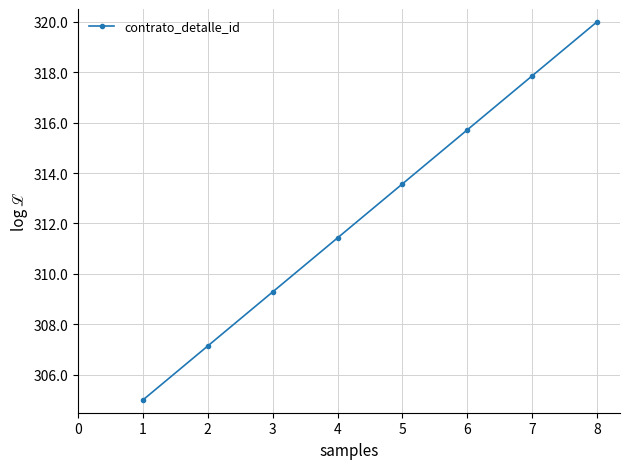

Reading right to left, what are all the values shown in this chart?

8=320.0	7=317.9	6=315.7	5=313.6	4=311.4	3=309.3	2=307.1	1=305.0